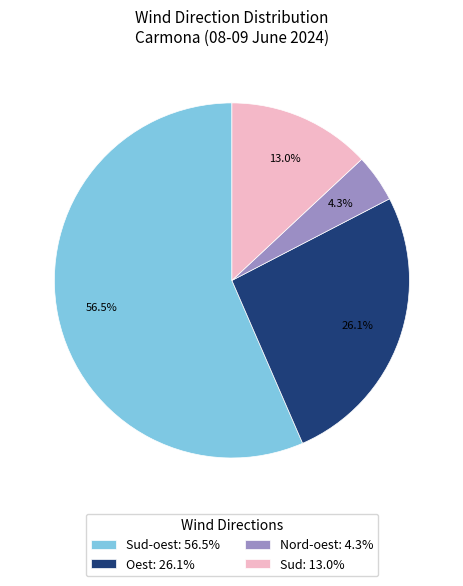

Rank the categories by value from lowest to highest.

Nord-oest: 4.3%, Sud: 13.0%, Oest: 26.1%, Sud-oest: 56.5%